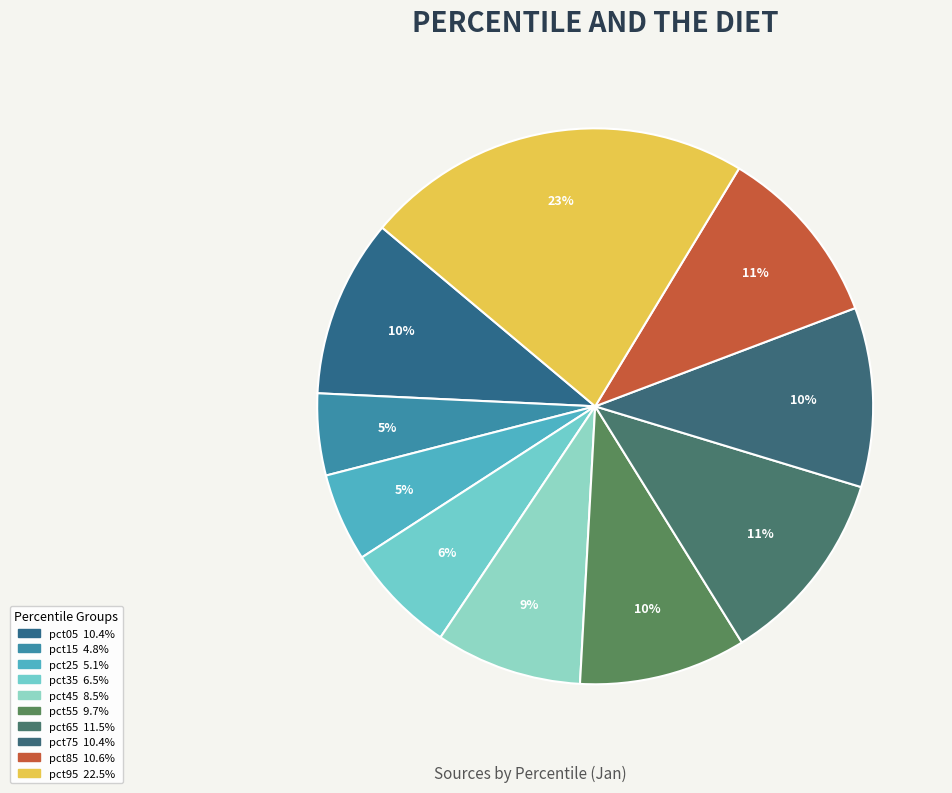

Which slice is the smallest?

pct15